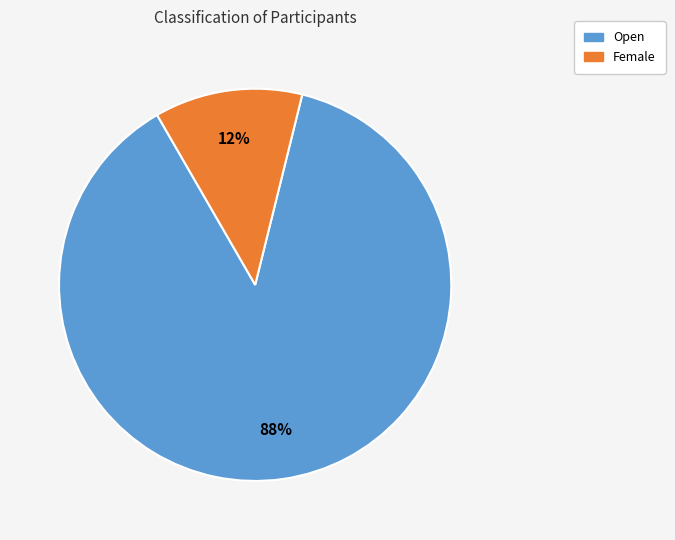

Is it true that Female is 23% of the pie?

False